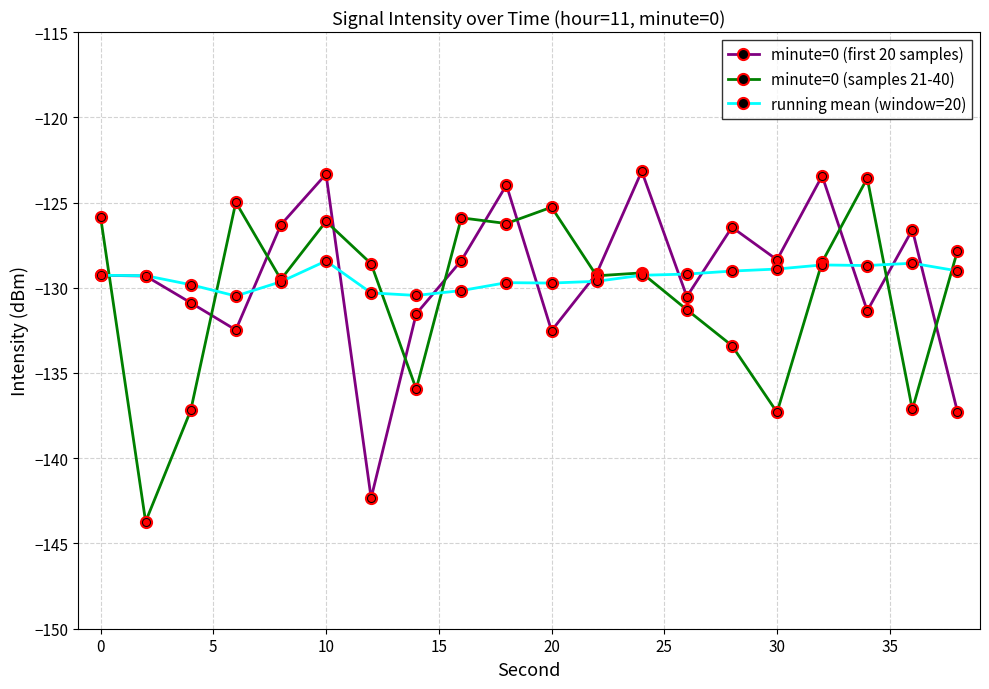

True or false: running mean (window=20) has more than 0 points higher than both neighbors.

True